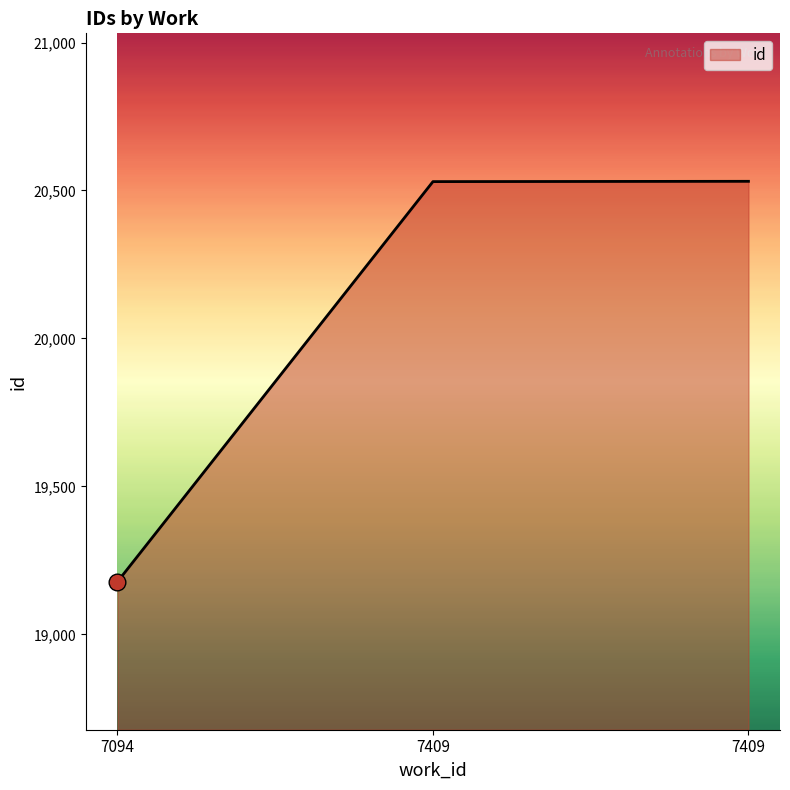

How many lines are shown in the chart?

1